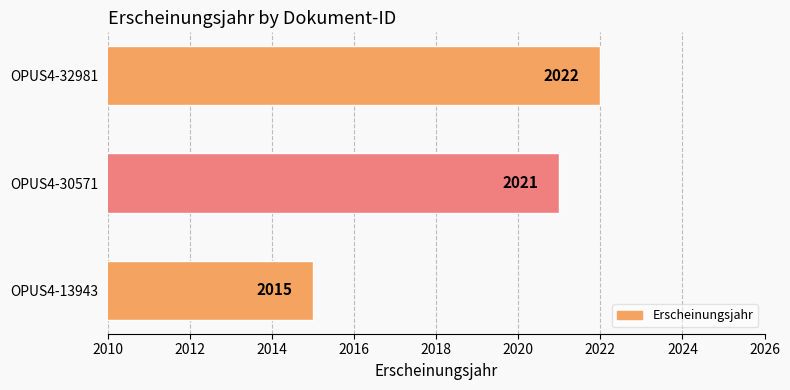

List the labels in order of value, largest first.

OPUS4-32981, OPUS4-30571, OPUS4-13943